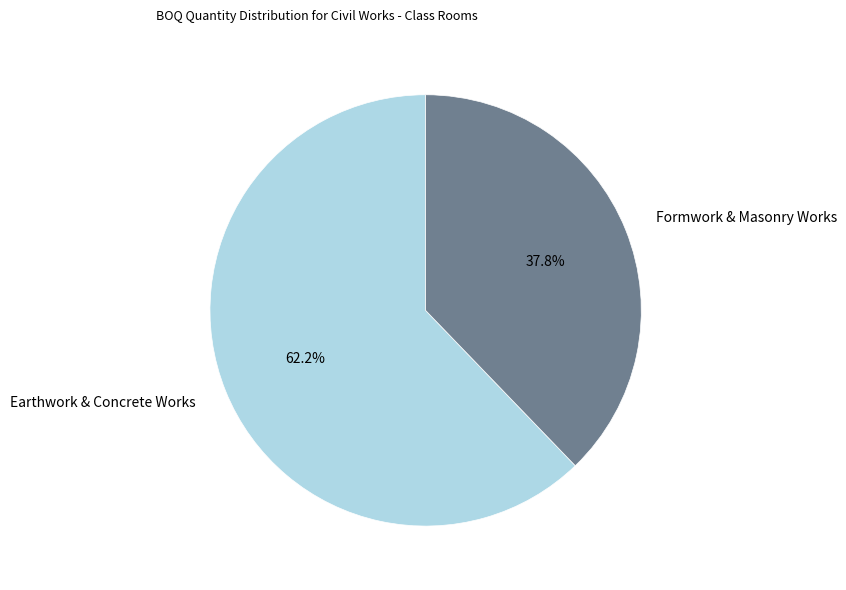

To the nearest percent, what is the average slice percentage?

50%